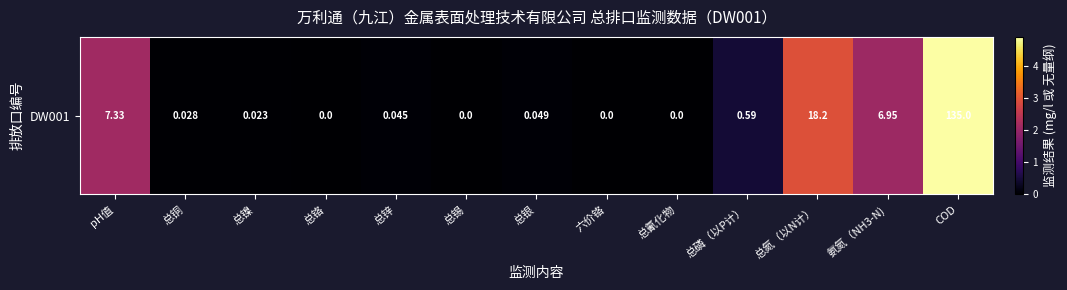

How many data points does each series have?

13